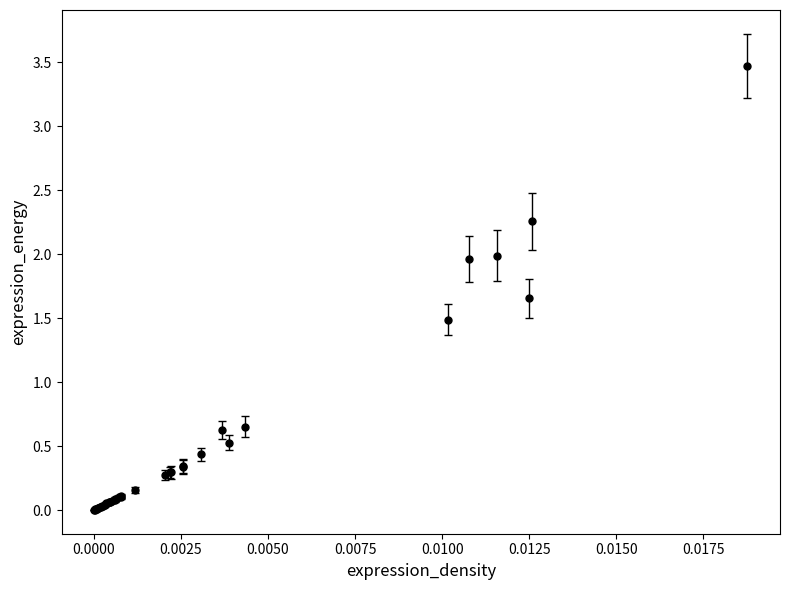

What is the difference between the maximum and minimum values?

3.5